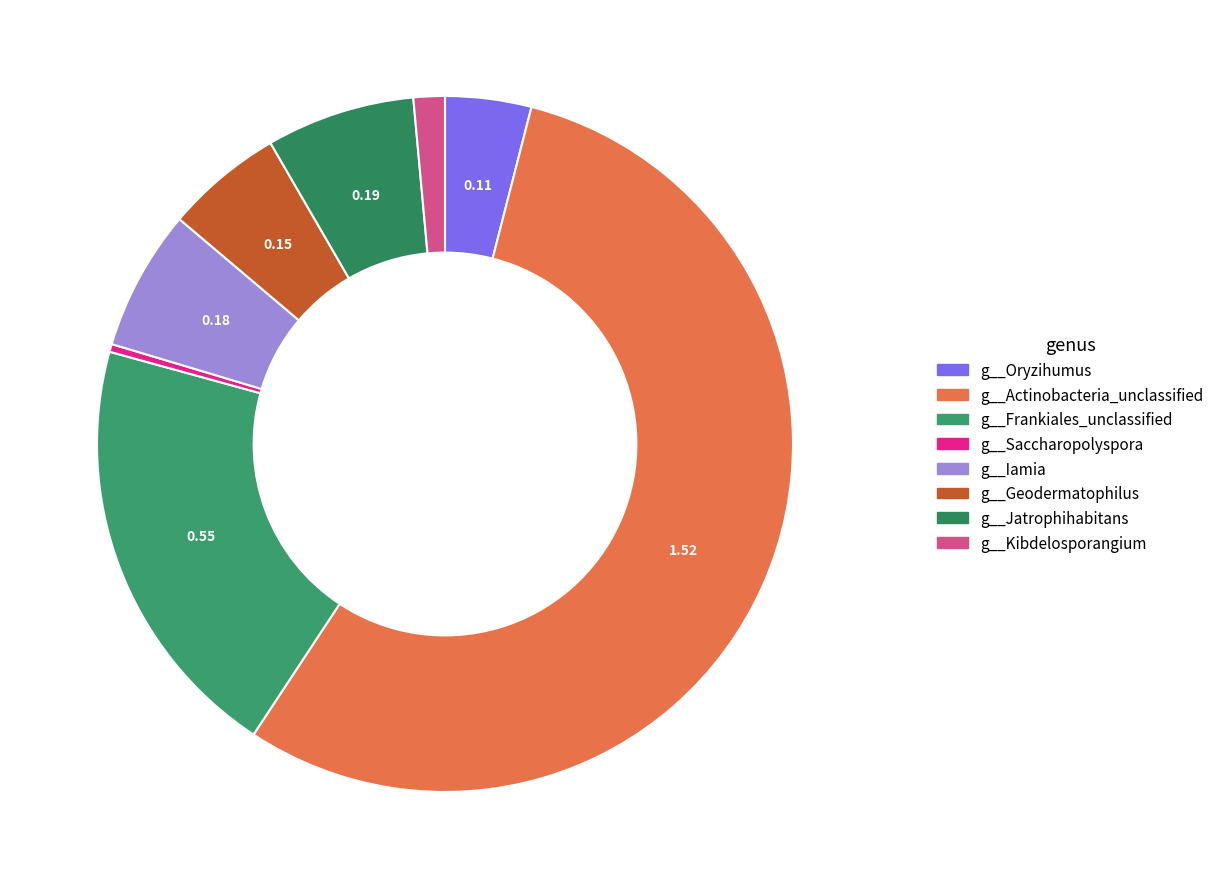

What is the change in value from g__Iamia to g__Kibdelosporangium?

-0.1